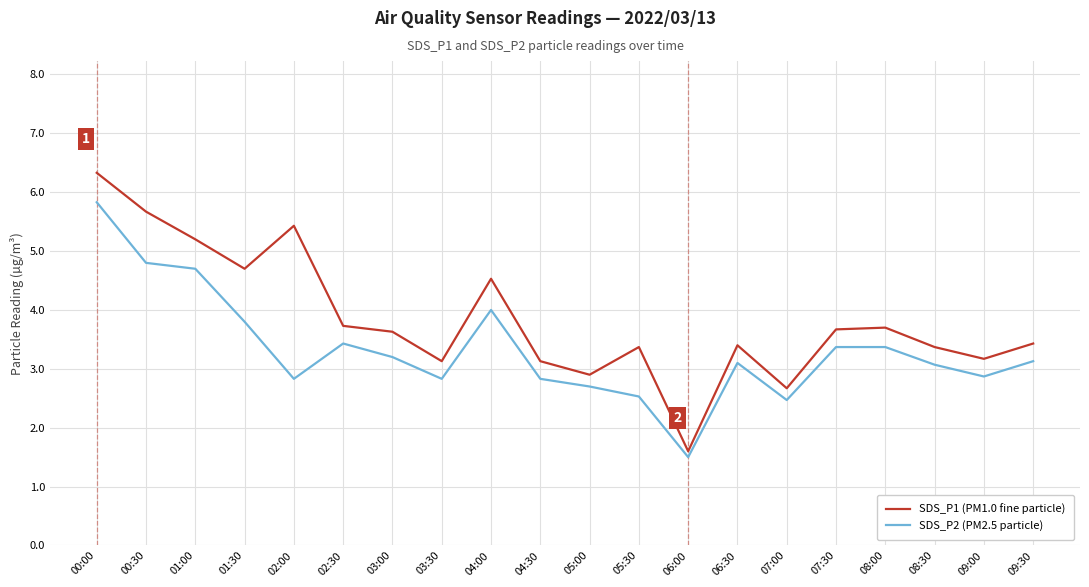

Which category has the highest value in the SDS_P1 (PM1.0 fine particle) series?

00:00